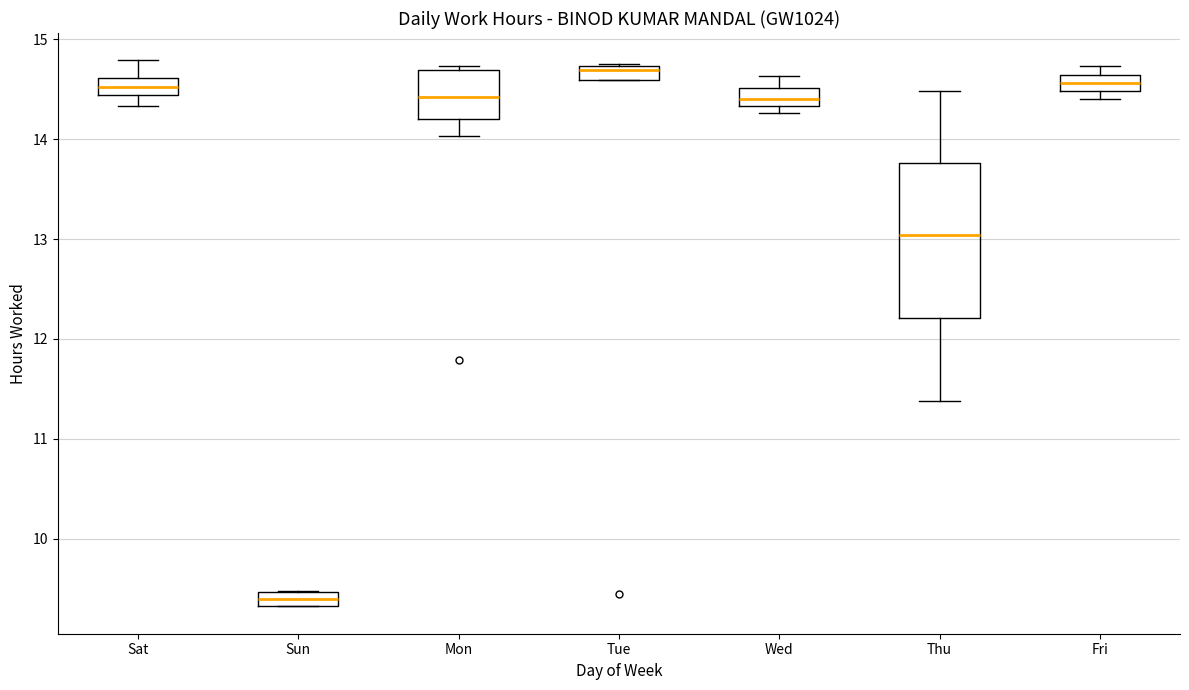

Where is the lower edge of the box for Mon on the y-axis? The values are not printed on the chart, so give them approximately, as read against the axis.

14.2